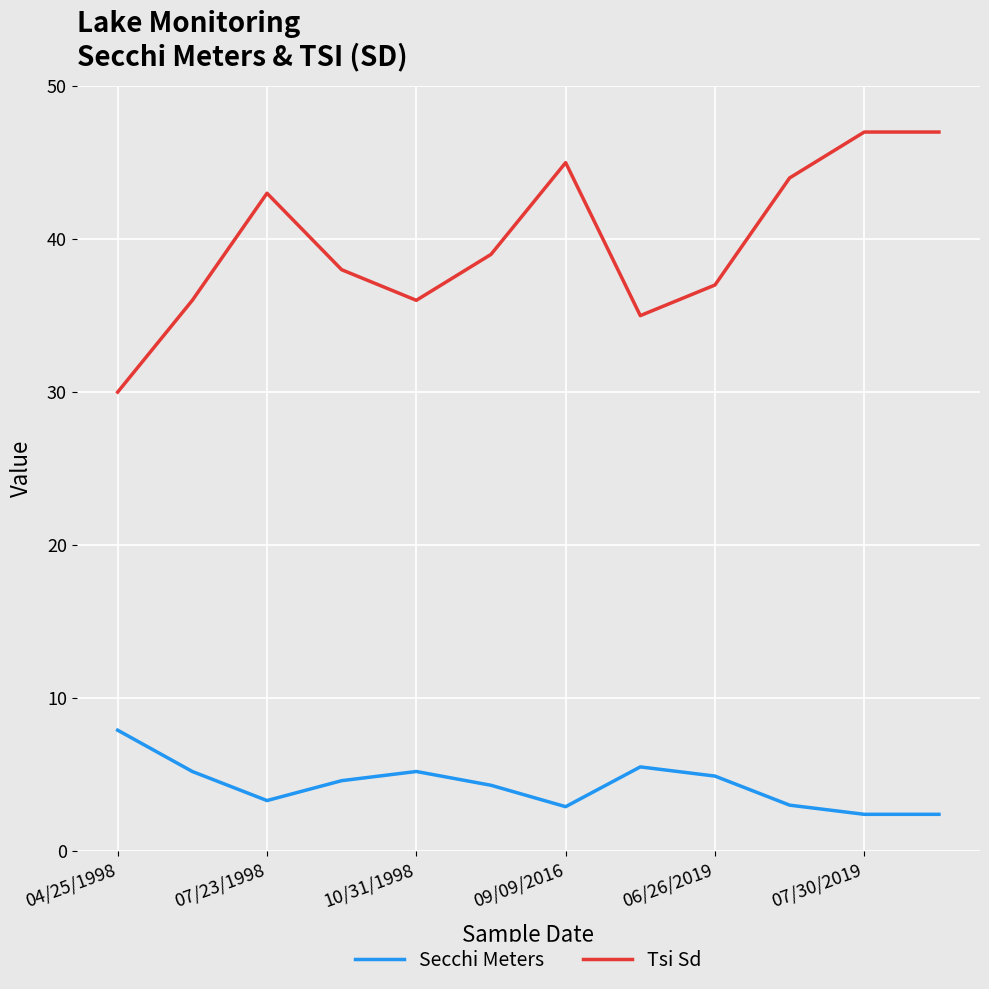

True or false: Tsi Sd and Secchi Meters cross at least once.

False